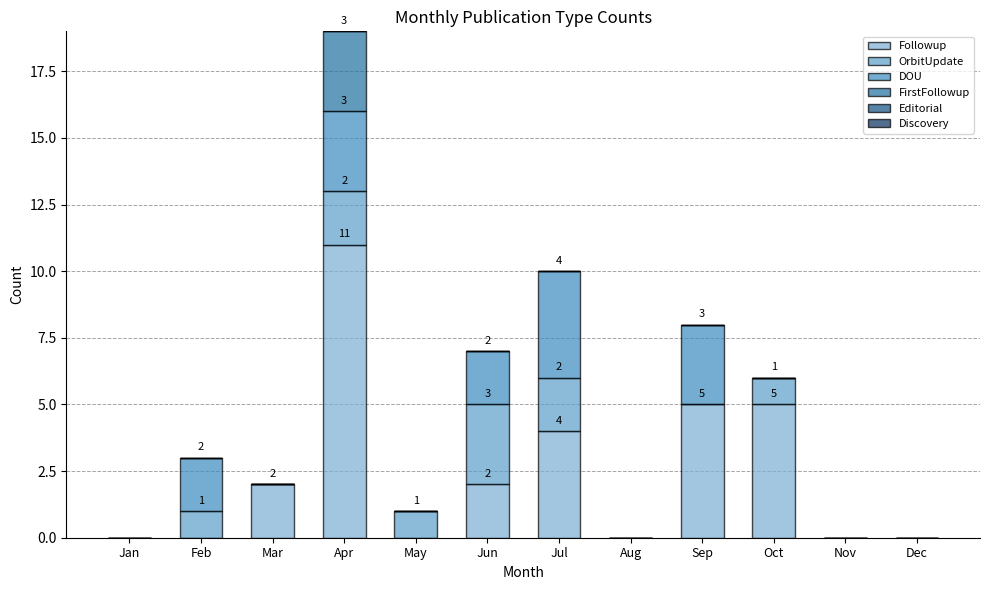

What is the difference between the maximum and minimum values in the OrbitUpdate series?

3